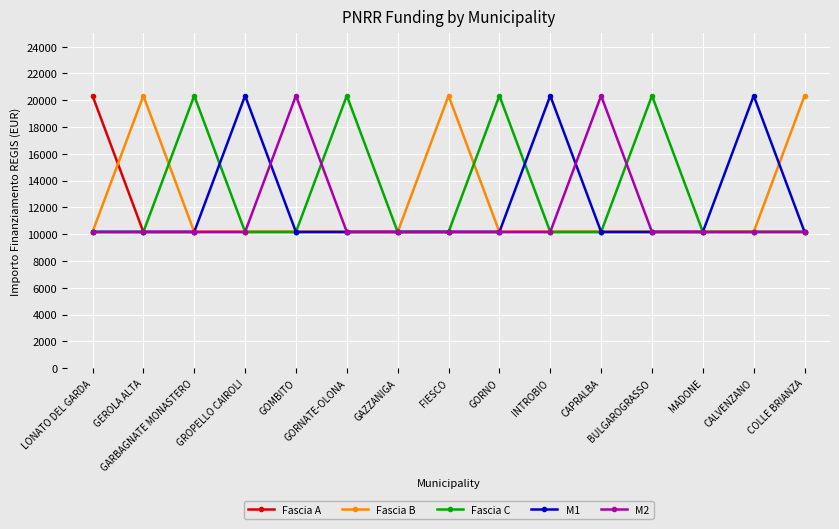

True or false: Fascia B has more than 0 points higher than both neighbors.

True